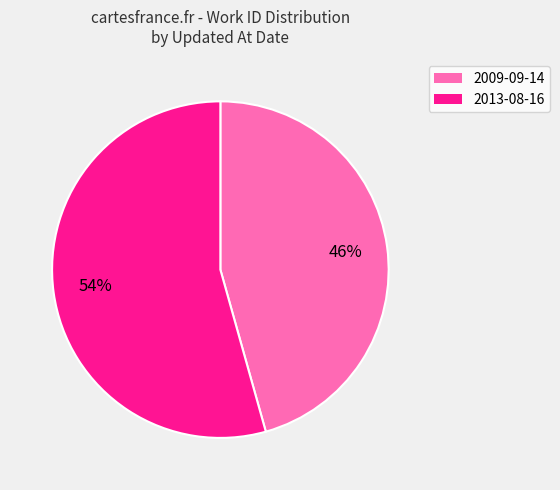

Does any single category account for the majority?

Yes